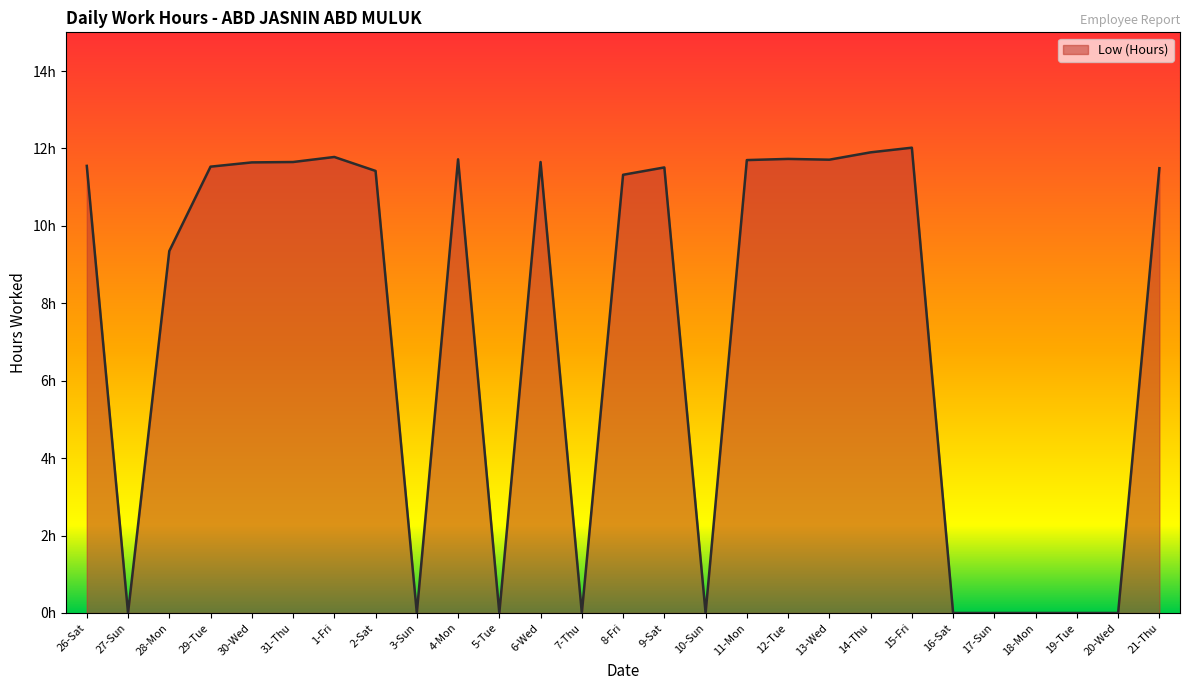

What is the label of the 3rd point from the right?

19-Tue